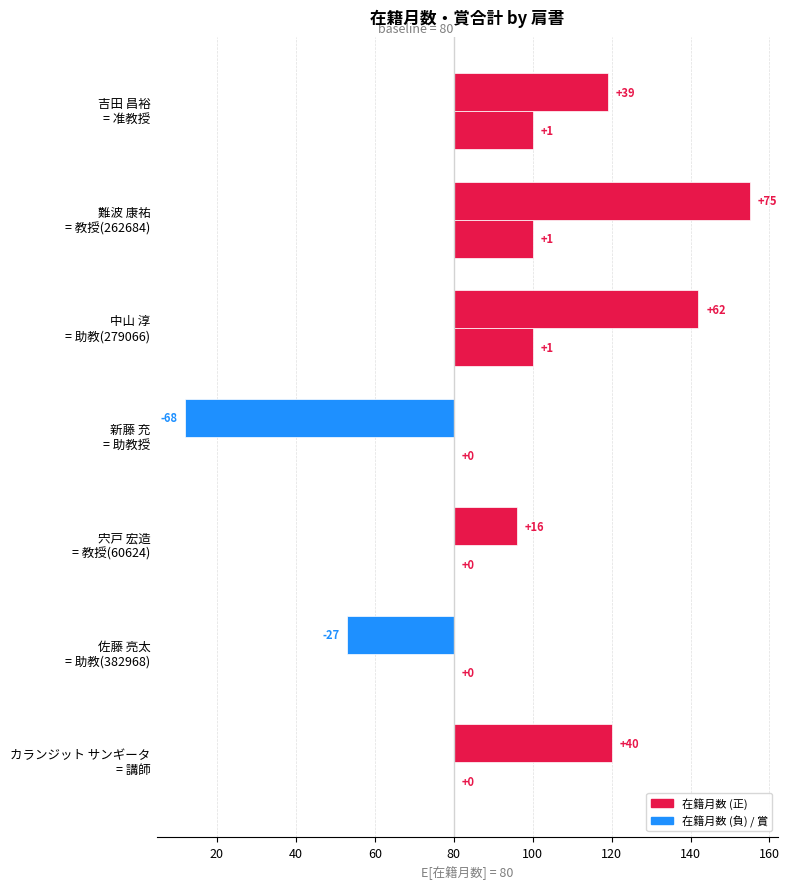

What is the difference between the 賞合計 values at 新藤 充 = 助教授 and 難波 康祐 = 教授(262684)?

20